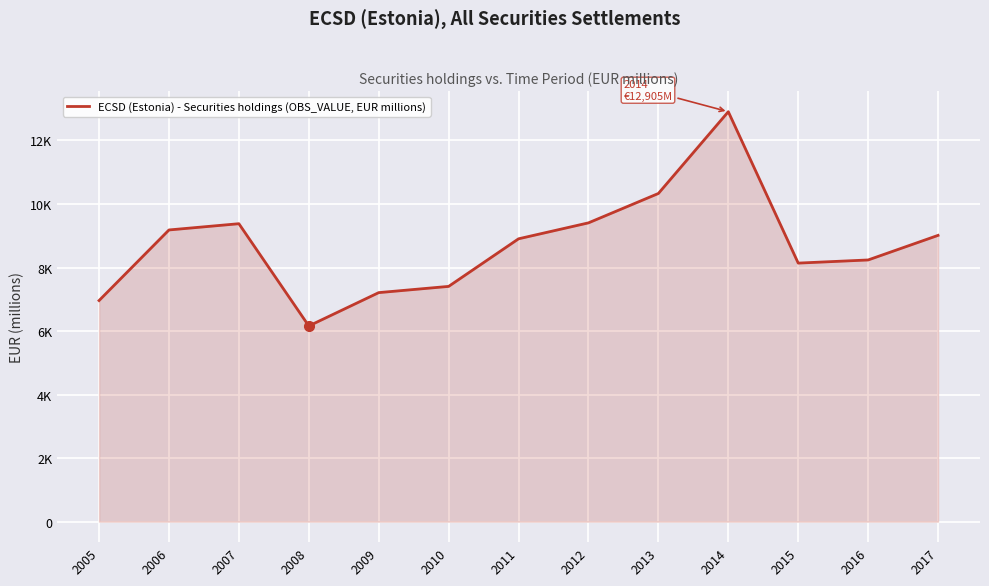

Between 2017 and 2011, which is larger?

2017